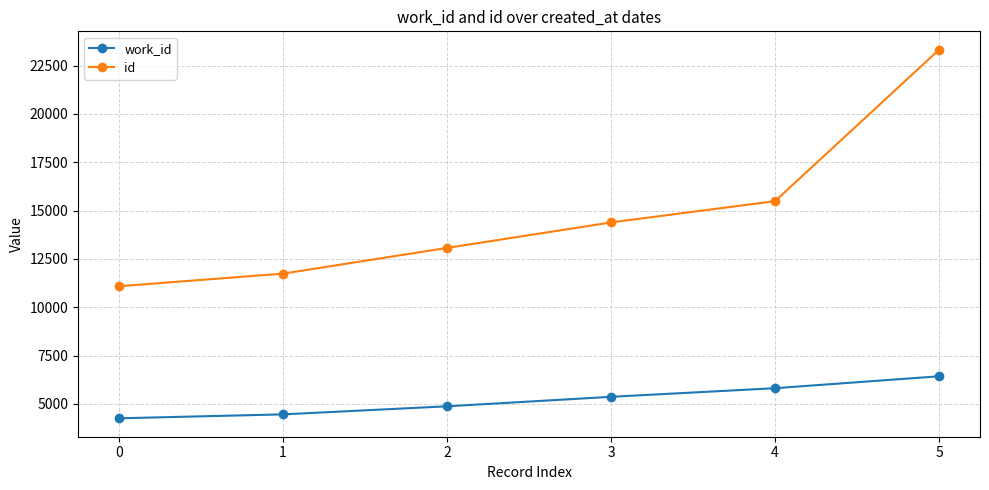

The value of id at 2 is 13068. True or false?

True